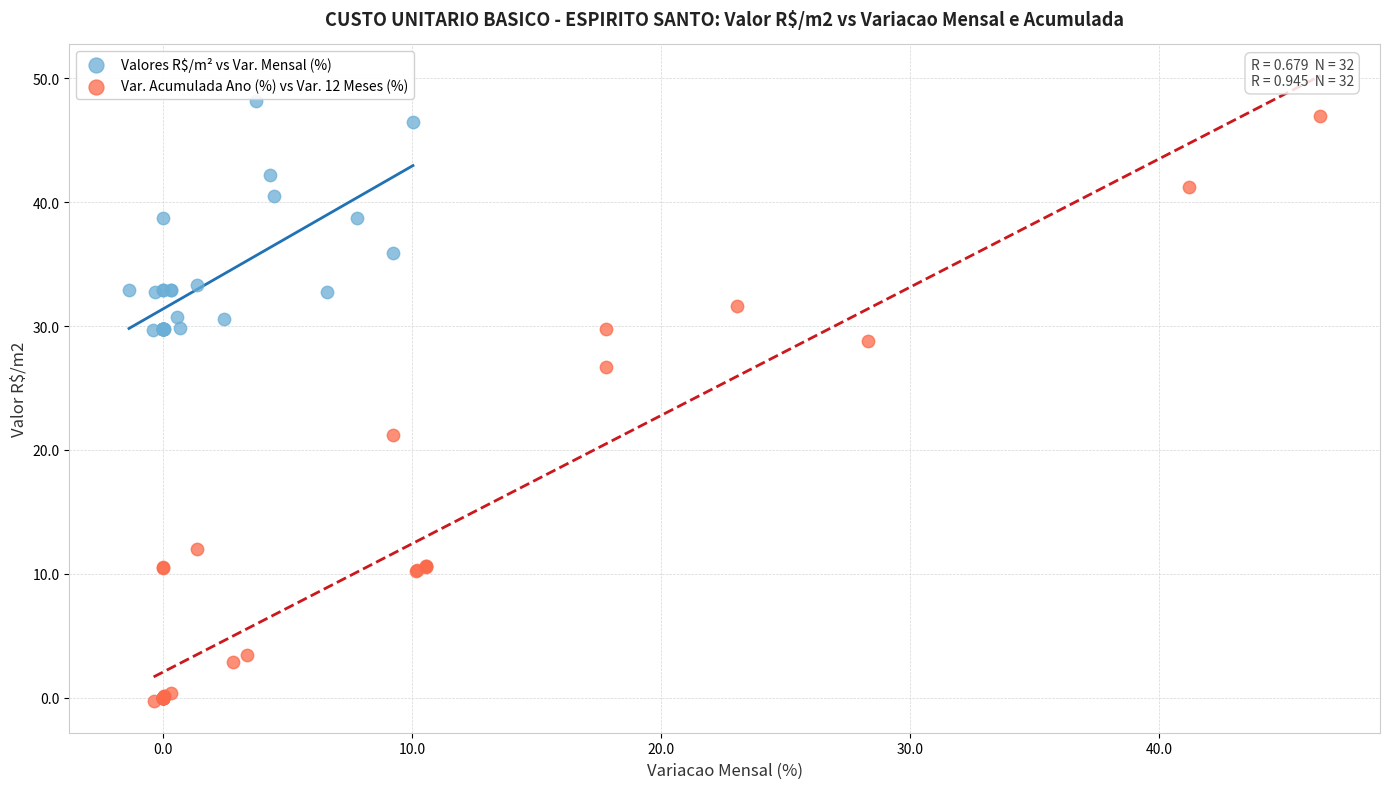

Which series contains the lowest Y value?

Var. Acumulada Ano (%) vs Var. 12 Meses (%)